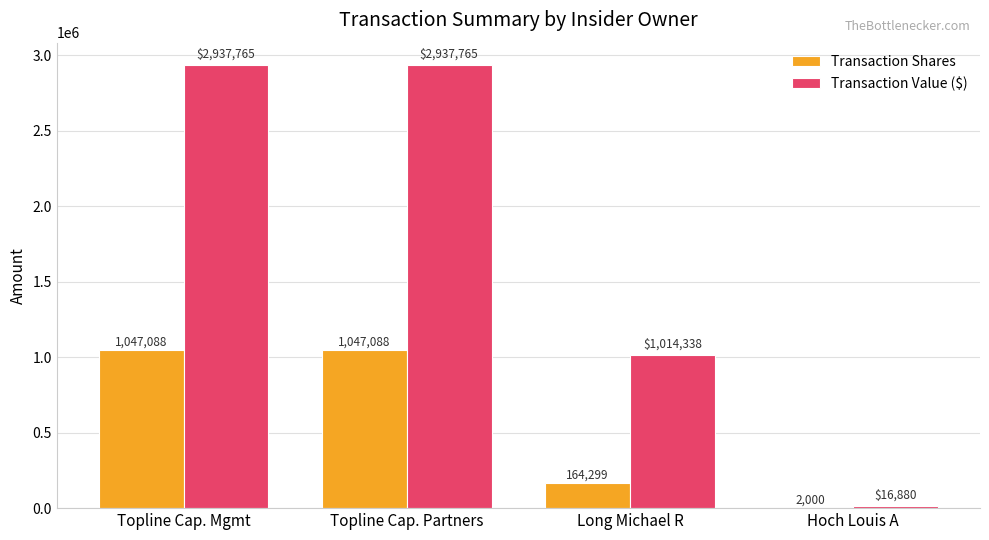

What is the sum of the Transaction Shares values at Topline Cap. Mgmt and Long Michael R?

1211387